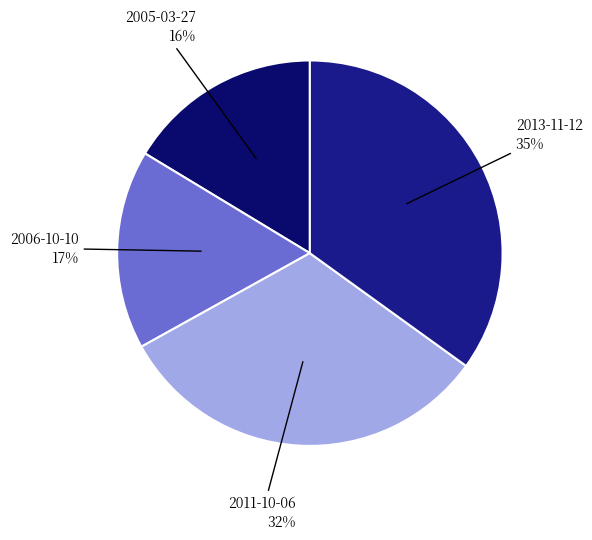

Which slice is the smallest?

2005-03-27